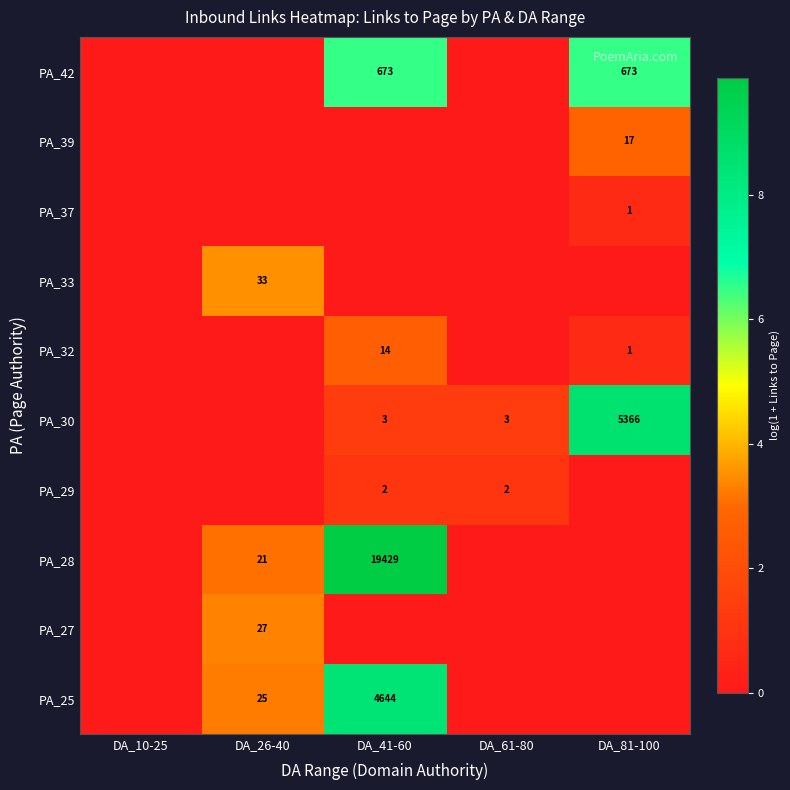

What is the difference between the highest and lowest values at DA_61-80?

1.4